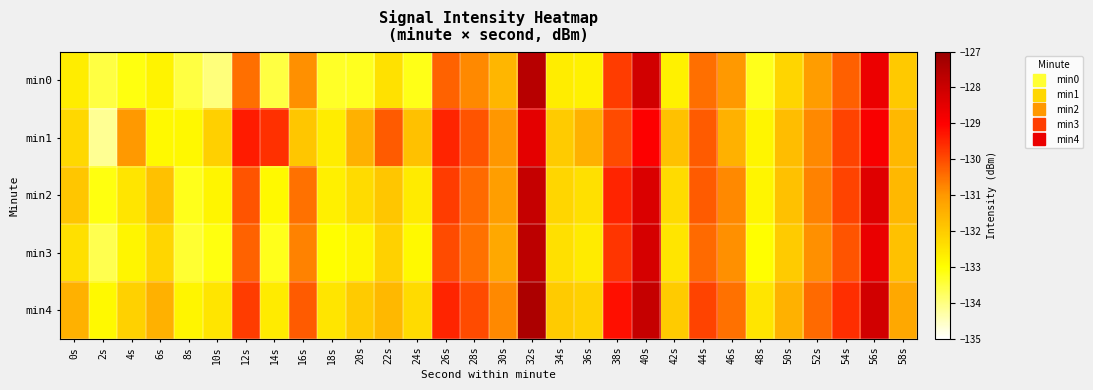

Reading left to right, transcribe all the data shown in this chart.

min0: 0s=-132.7	2s=-133.5	4s=-133.1	6s=-132.8	8s=-133.5	10s=-134.0	12s=-130.5	14s=-133.5	16s=-130.9	18s=-133.3	20s=-133.2	22s=-132.4	24s=-133.2	26s=-130.3	28s=-130.8	30s=-131.6	32s=-127.6	34s=-132.6	36s=-132.7	38s=-129.8	40s=-128.1	42s=-132.7	44s=-130.5	46s=-131.0	48s=-133.2	50s=-132.2	52s=-131.1	54s=-130.3	56s=-128.6	58s=-131.9
min1: 0s=-132.2	2s=-134.2	4s=-131.0	6s=-132.9	8s=-132.9	10s=-132.1	12s=-129.4	14s=-129.6	16s=-131.9	18s=-132.6	20s=-131.5	22s=-130.2	24s=-131.8	26s=-129.5	28s=-130.1	30s=-131.0	32s=-128.5	34s=-132.0	36s=-131.5	38s=-130.0	40s=-129.0	42s=-131.8	44s=-130.2	46s=-131.5	48s=-132.8	50s=-131.7	52s=-130.8	54s=-129.9	56s=-128.9	58s=-131.6
min2: 0s=-131.9	2s=-133.1	4s=-132.5	6s=-131.8	8s=-133.2	10s=-132.8	12s=-130.1	14s=-132.9	16s=-130.5	18s=-132.7	20s=-132.3	22s=-131.9	24s=-132.6	26s=-129.8	28s=-130.4	30s=-131.1	32s=-127.9	34s=-132.2	36s=-132.4	38s=-129.5	40s=-128.3	42s=-132.3	44s=-130.2	46s=-130.8	48s=-132.8	50s=-131.8	52s=-130.7	54s=-129.9	56s=-128.4	58s=-131.6
min3: 0s=-132.4	2s=-133.6	4s=-132.8	6s=-132.2	8s=-133.4	10s=-133.1	12s=-130.3	14s=-133.2	16s=-130.7	18s=-133.0	20s=-132.8	22s=-132.1	24s=-132.9	26s=-130.0	28s=-130.5	30s=-131.3	32s=-127.7	34s=-132.4	36s=-132.6	38s=-129.7	40s=-128.2	42s=-132.5	44s=-130.4	46s=-130.9	48s=-133.0	50s=-132.0	52s=-130.9	54s=-130.1	56s=-128.6	58s=-131.8
min4: 0s=-131.5	2s=-132.9	4s=-132.1	6s=-131.5	8s=-132.8	10s=-132.5	12s=-129.8	14s=-132.6	16s=-130.2	18s=-132.5	20s=-132.0	22s=-131.6	24s=-132.3	26s=-129.5	28s=-130.0	30s=-130.8	32s=-127.4	34s=-132.0	36s=-132.1	38s=-129.2	40s=-127.9	42s=-132.0	44s=-129.9	46s=-130.5	48s=-132.5	50s=-131.5	52s=-130.4	54s=-129.6	56s=-128.1	58s=-131.3